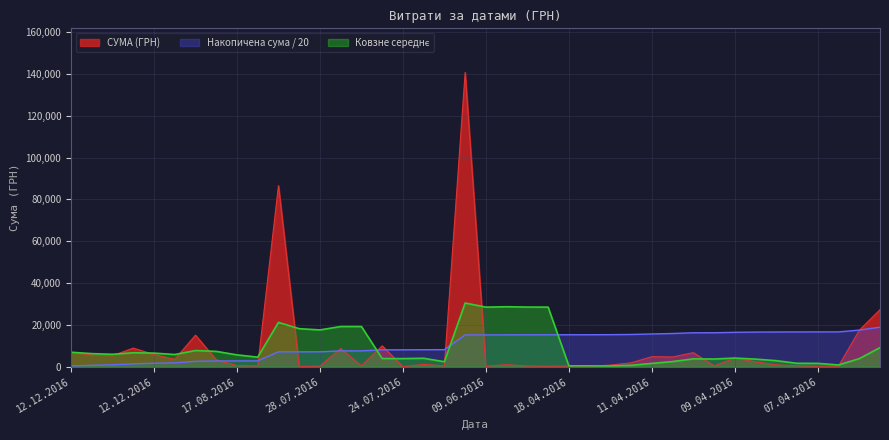

Does the chart display data point markers on the line(s)?

No